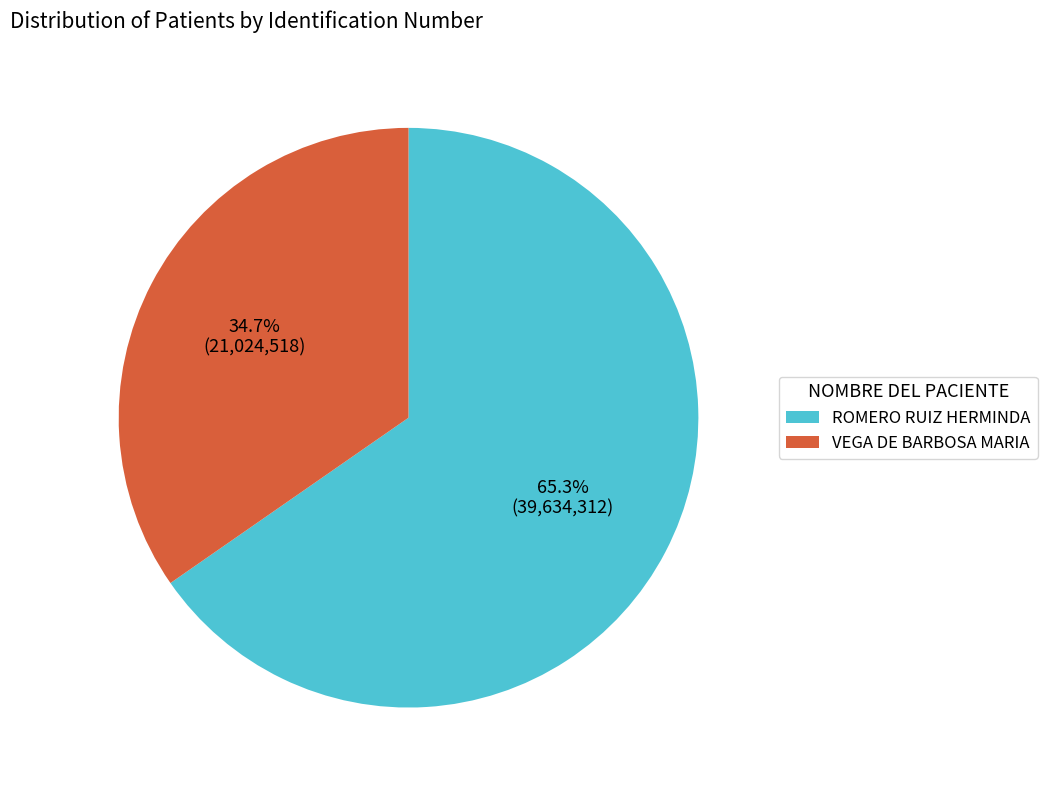

Combined, do ROMERO RUIZ HERMINDA and VEGA DE BARBOSA MARIA account for over 50%?

Yes